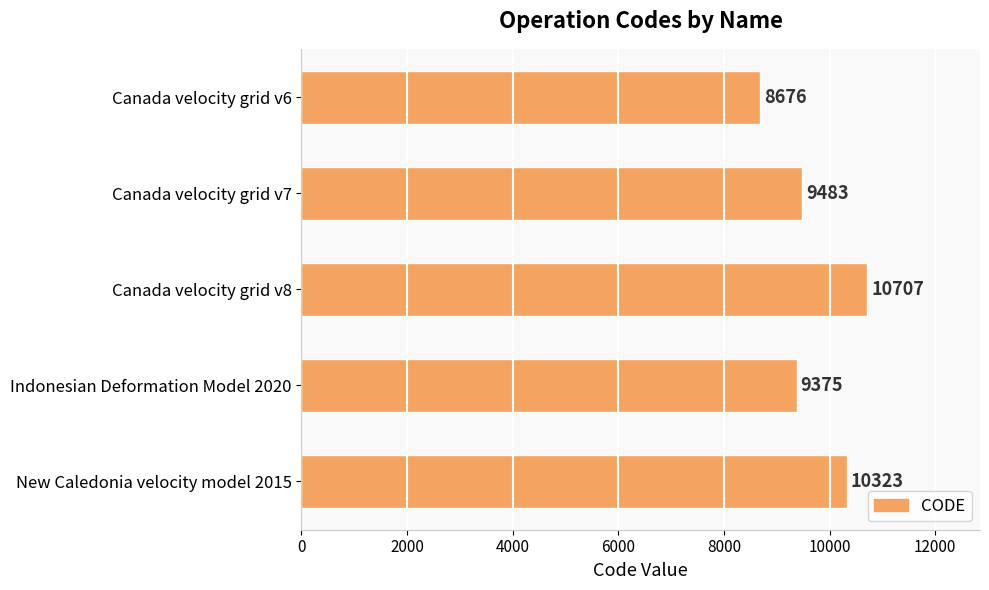

Are the bars horizontal?

Yes